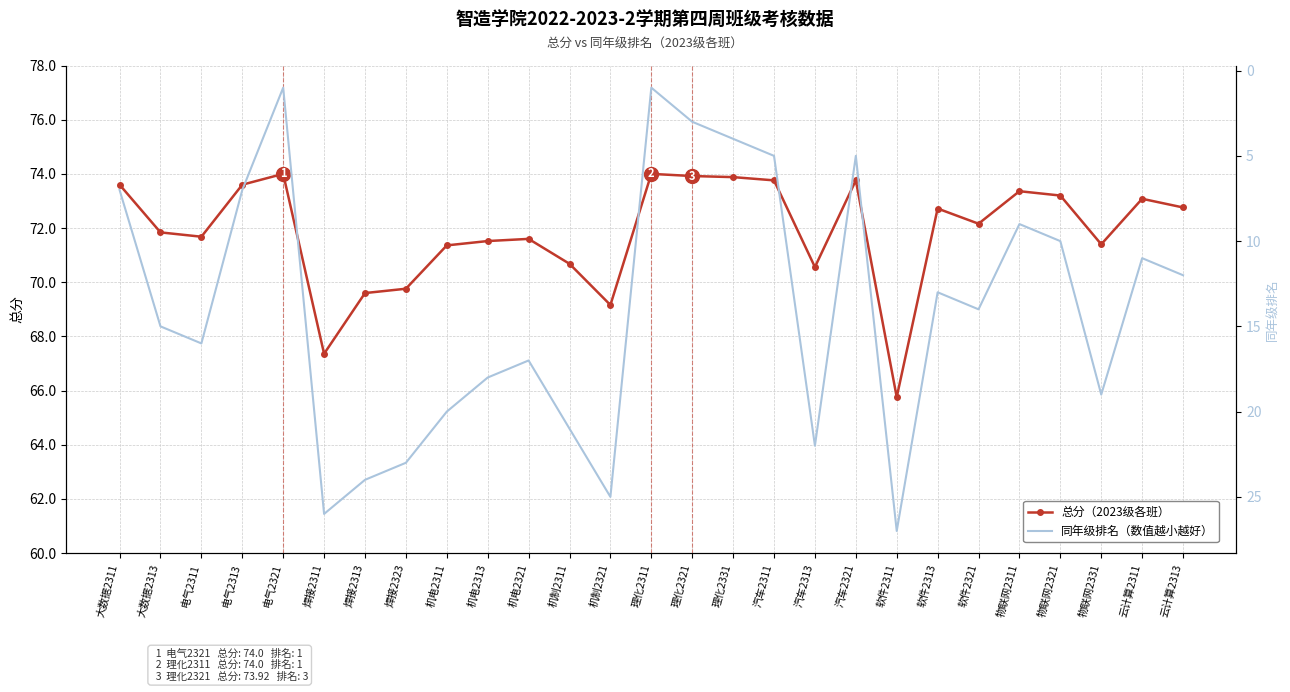

At which category does 总分 reach its first local peak?

电气2321